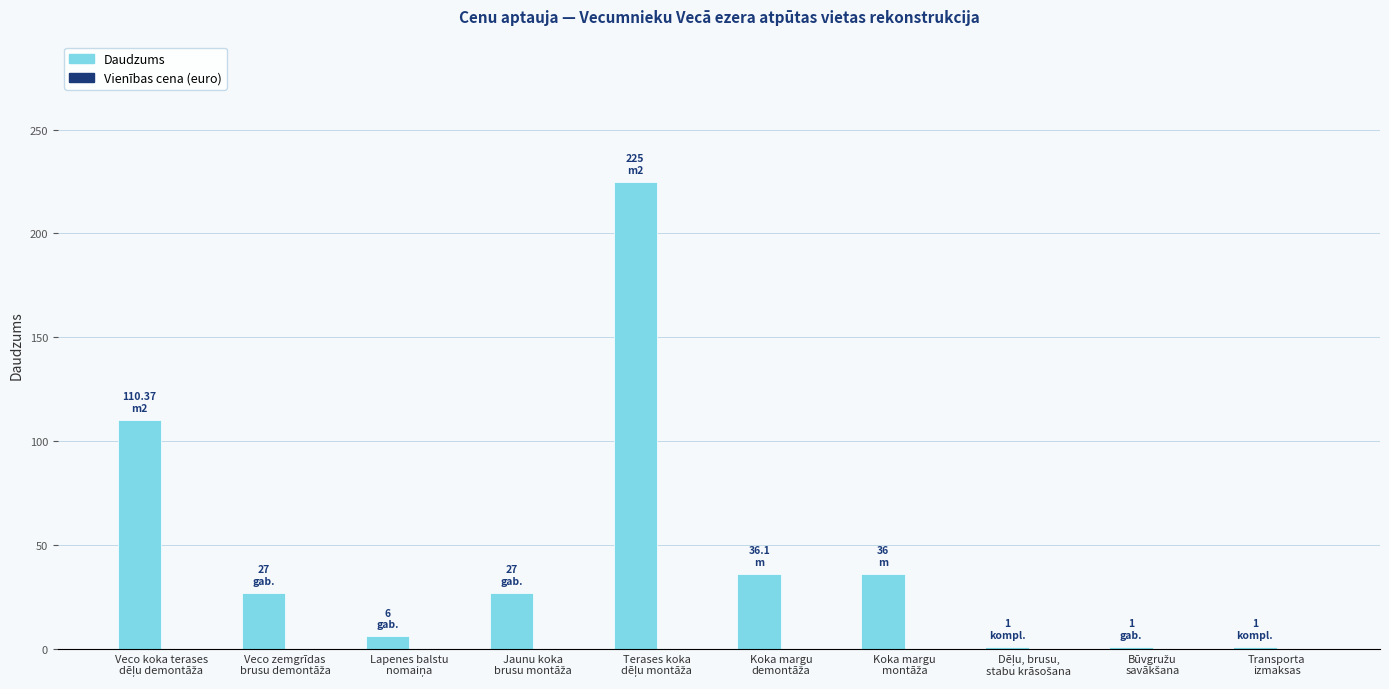

What is the average value?

47.0